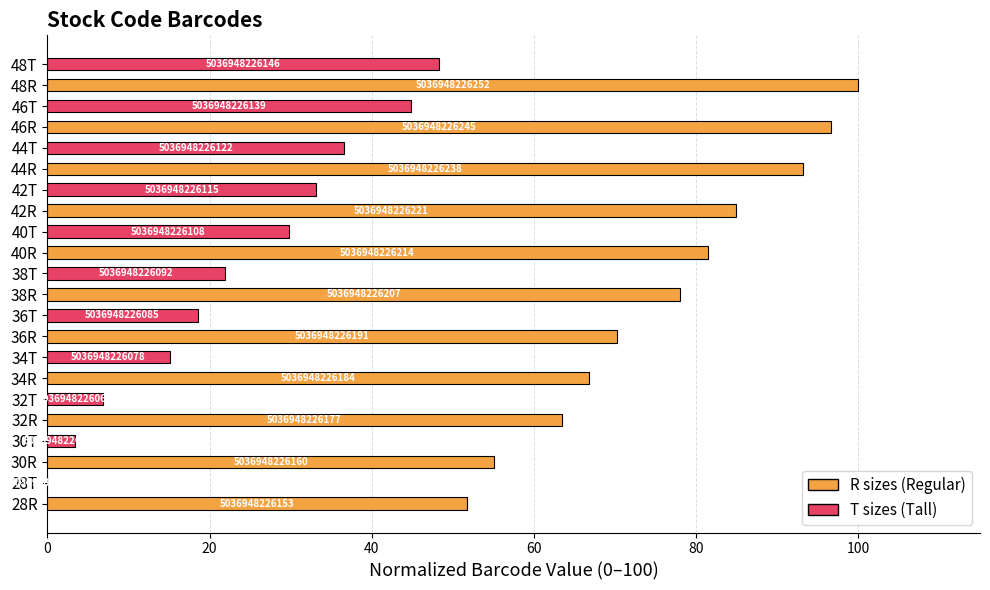

What is the difference between the maximum and minimum values?

100.0